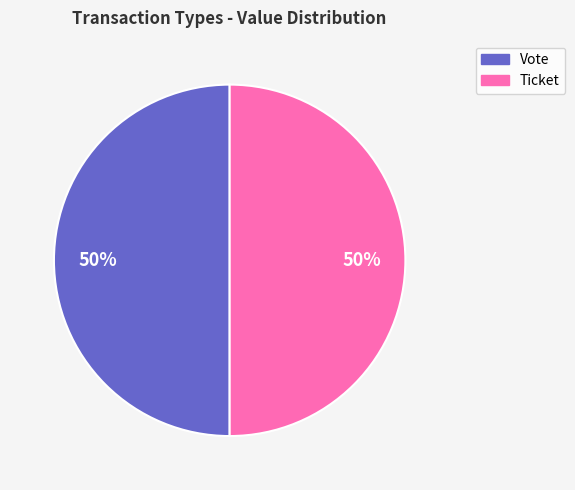

To the nearest percent, what percentage of the pie is Vote?

50%